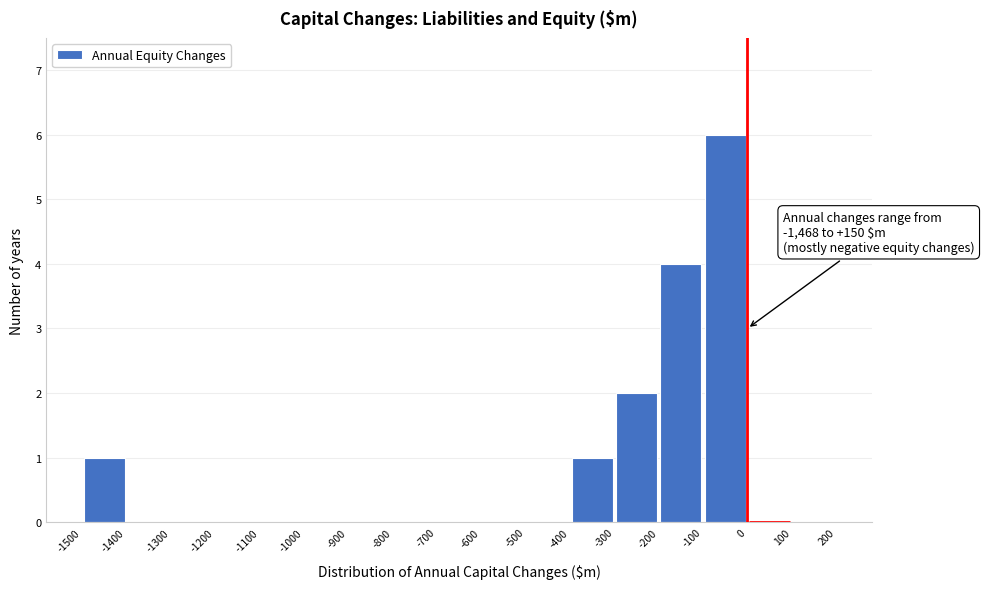

Which range on the x-axis has the tallest bar?

-100 to 0